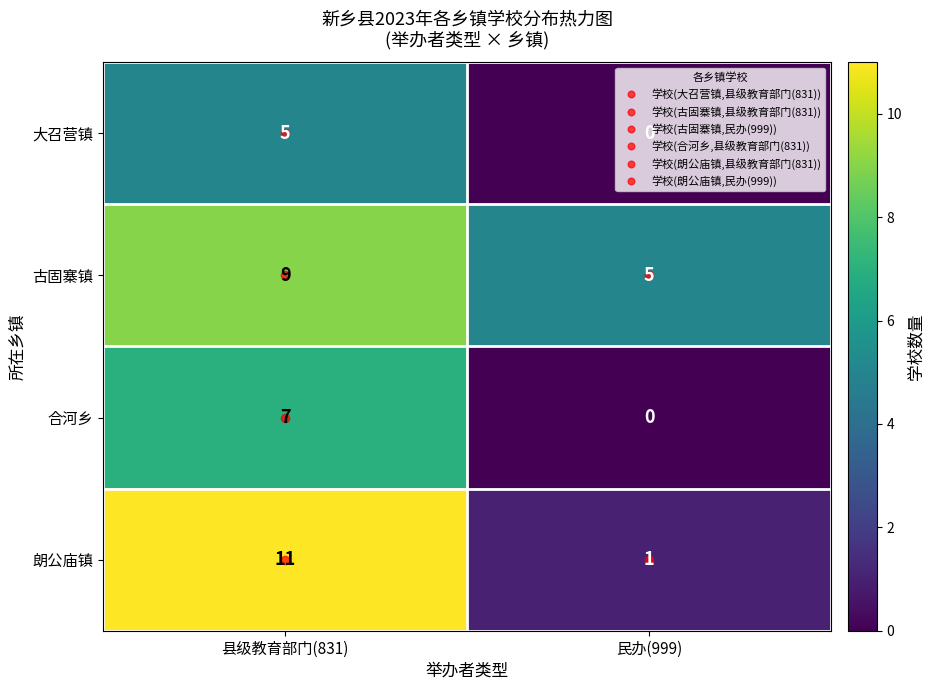

The 古固寨镇 series shows 9 at 县级教育部门(831). True or false?

True